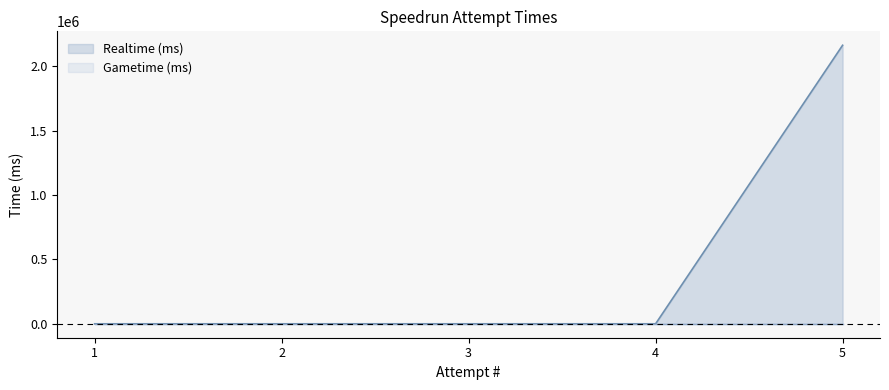

What is the average value?

432391